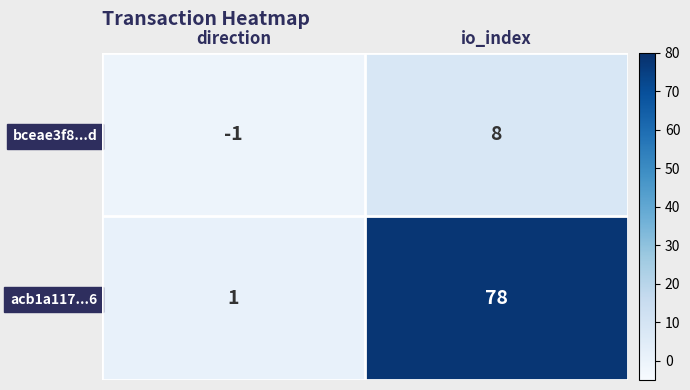

Which category has the lowest value across all series?

direction